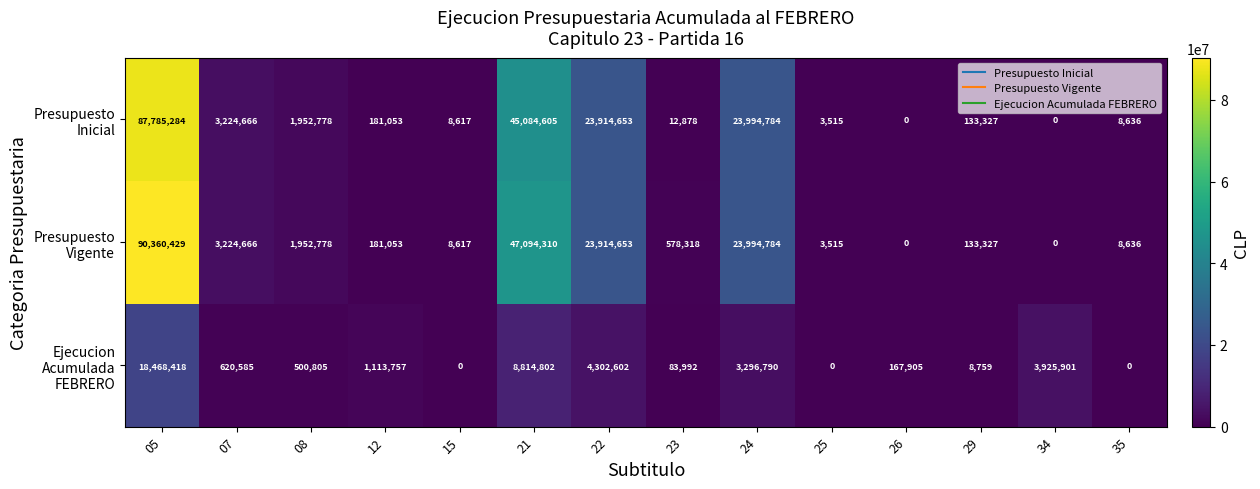

At which category is the sum across all series the highest?

05